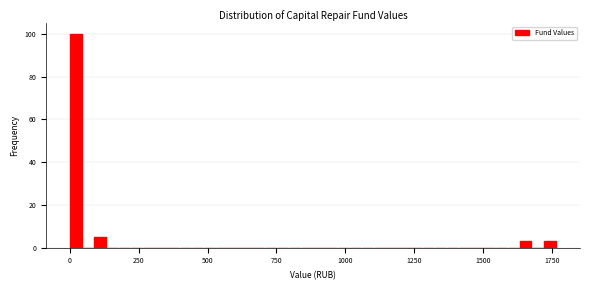

Read against the x-axis, roughly where is the centre of the tallest bar?

0